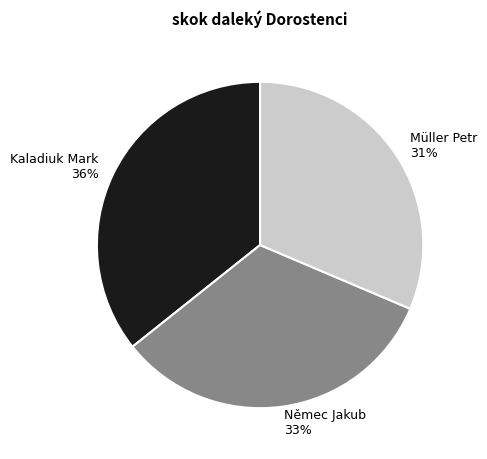

What is the ratio of the value at Kaladiuk Mark to the value at Němec Jakub?

1.1